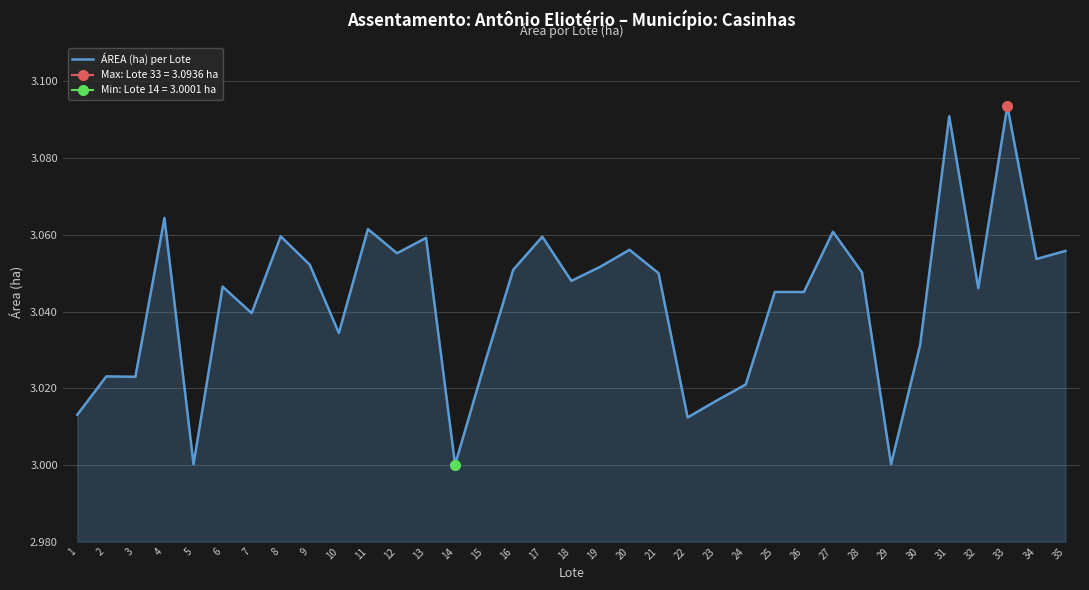

What is the value of the 1st point from the left?

3.0